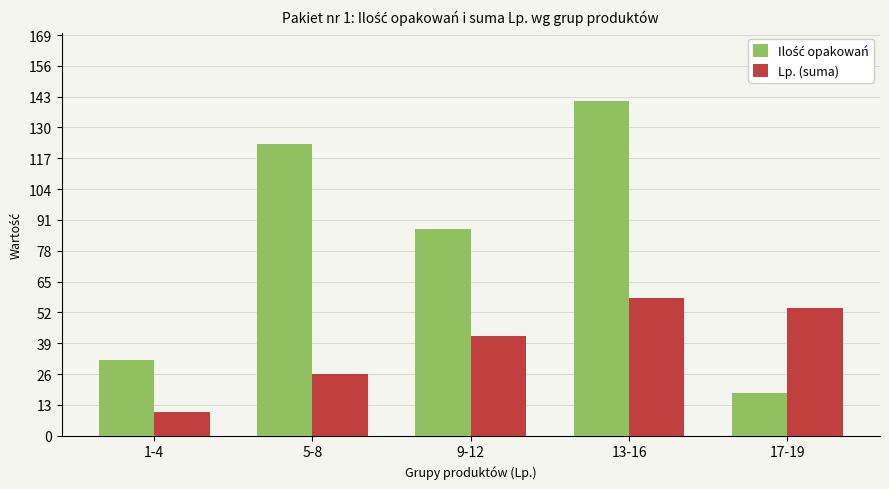

Rank the categories by Lp. (suma) value from lowest to highest.

1-4, 5-8, 9-12, 17-19, 13-16